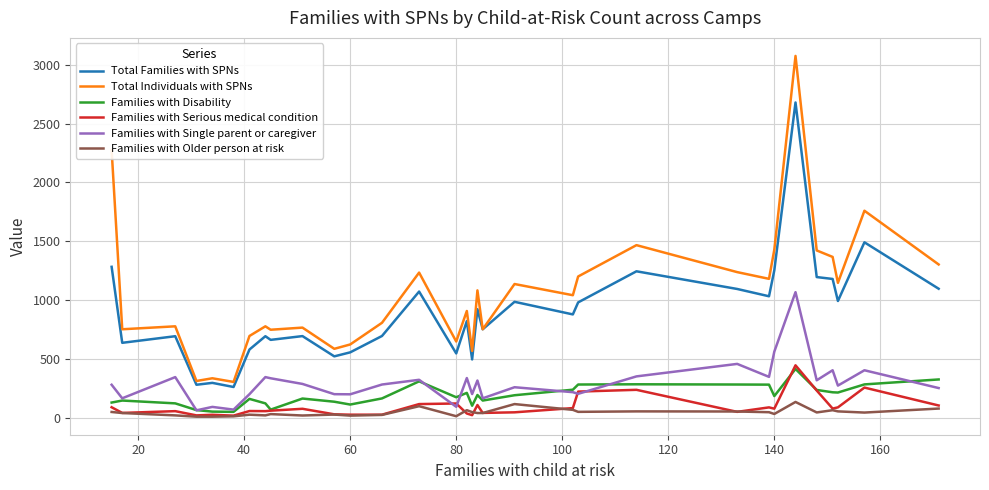

What is the greatest value displayed?

3074